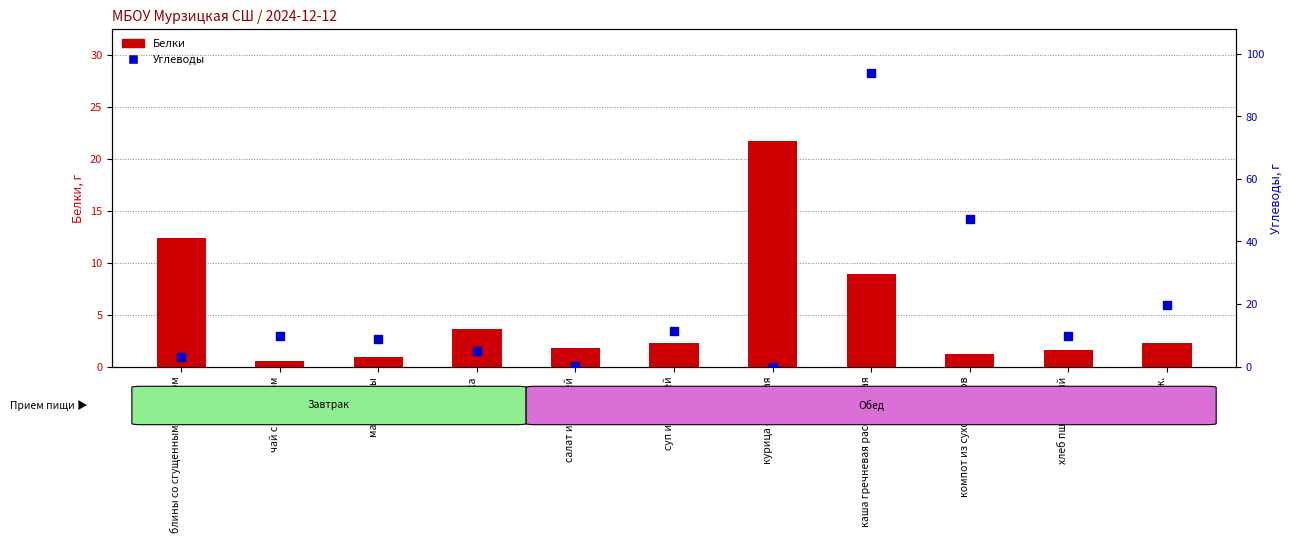

Which series has the widest spread of Y values?

Углеводы